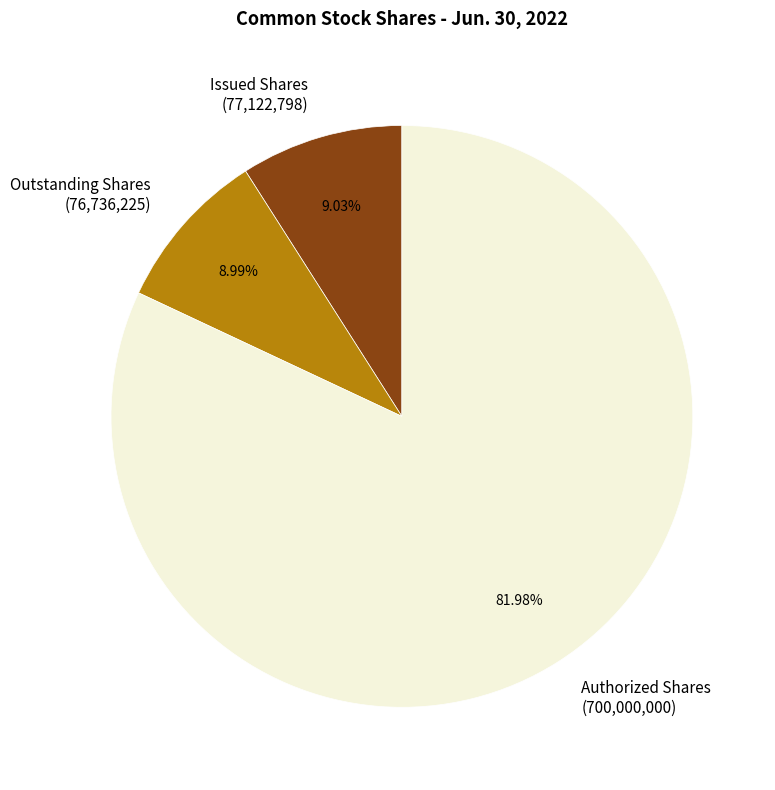

Which slice is the largest?

Authorized Shares (700,000,000)